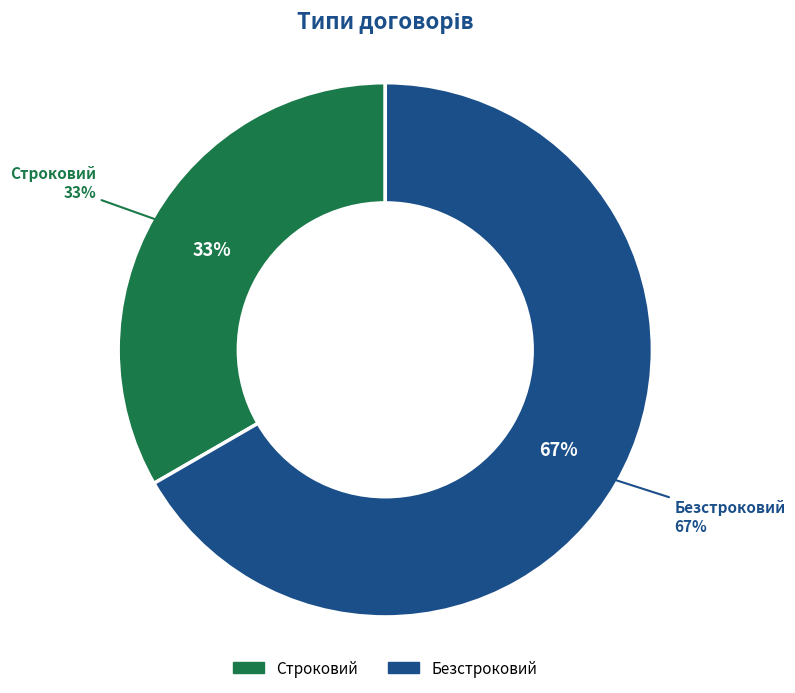

Is it true that Безстроковий is 67% of the pie?

True